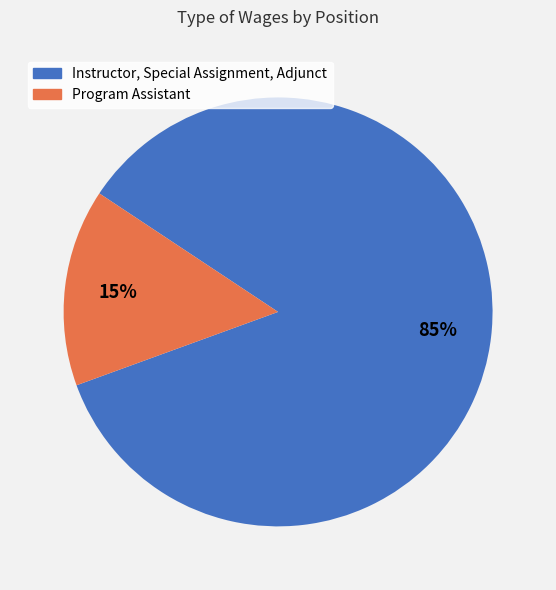

The Program Assistant slice represents 4% of the pie. True or false?

False